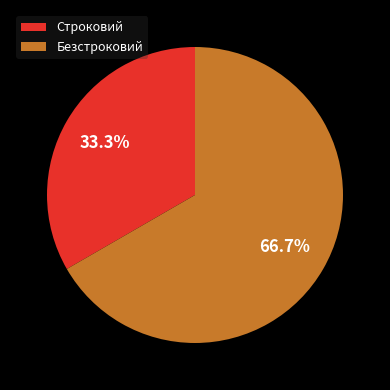

Which has a higher value, Строковий or Безстроковий?

Безстроковий